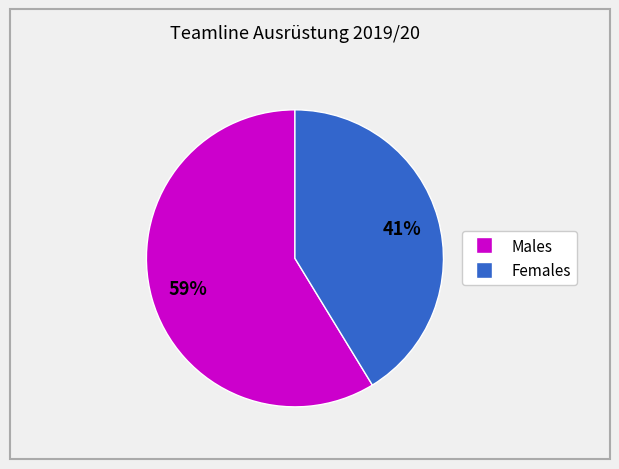

Is there a majority slice in this chart?

Yes